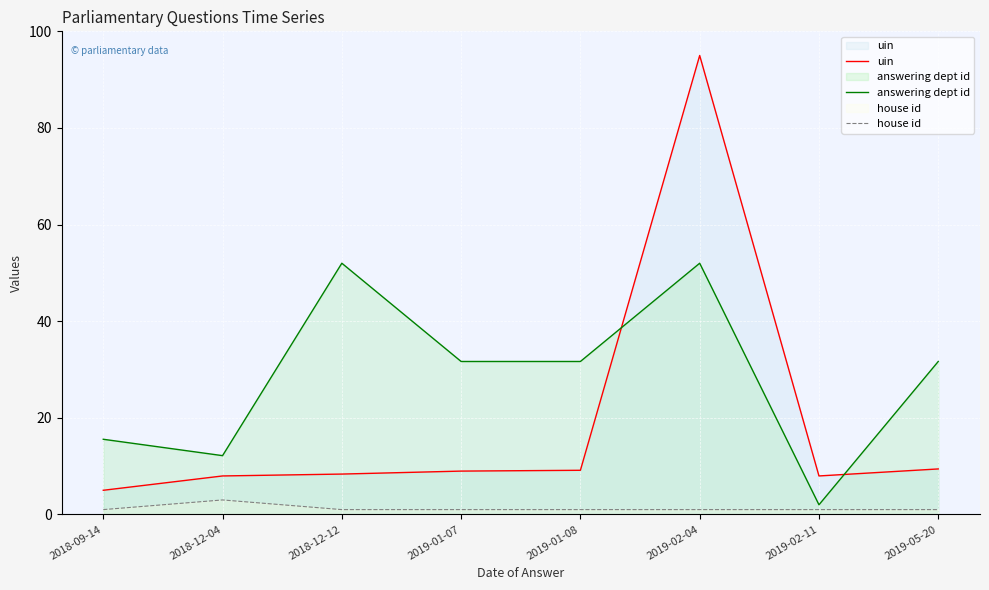

What are all the series names shown in the legend?

uin, answering dept id, house id